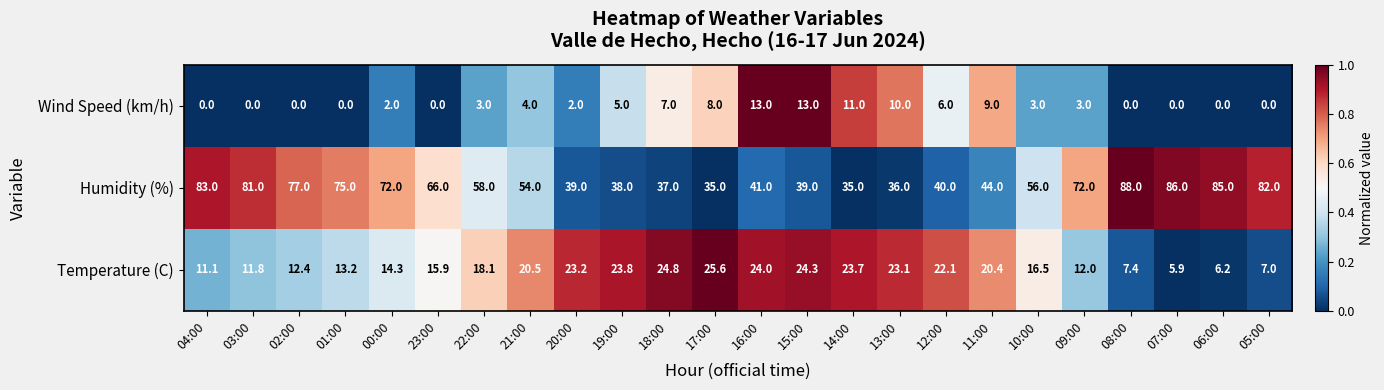

Count the number of data series in this chart.

3